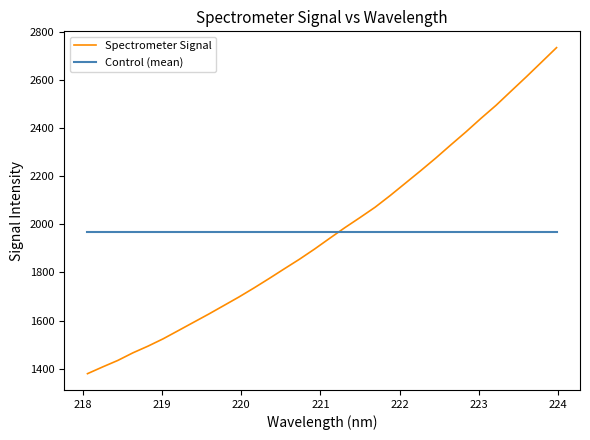

What is the difference between the maximum and minimum values in the Spectrometer Signal series?

1355.2